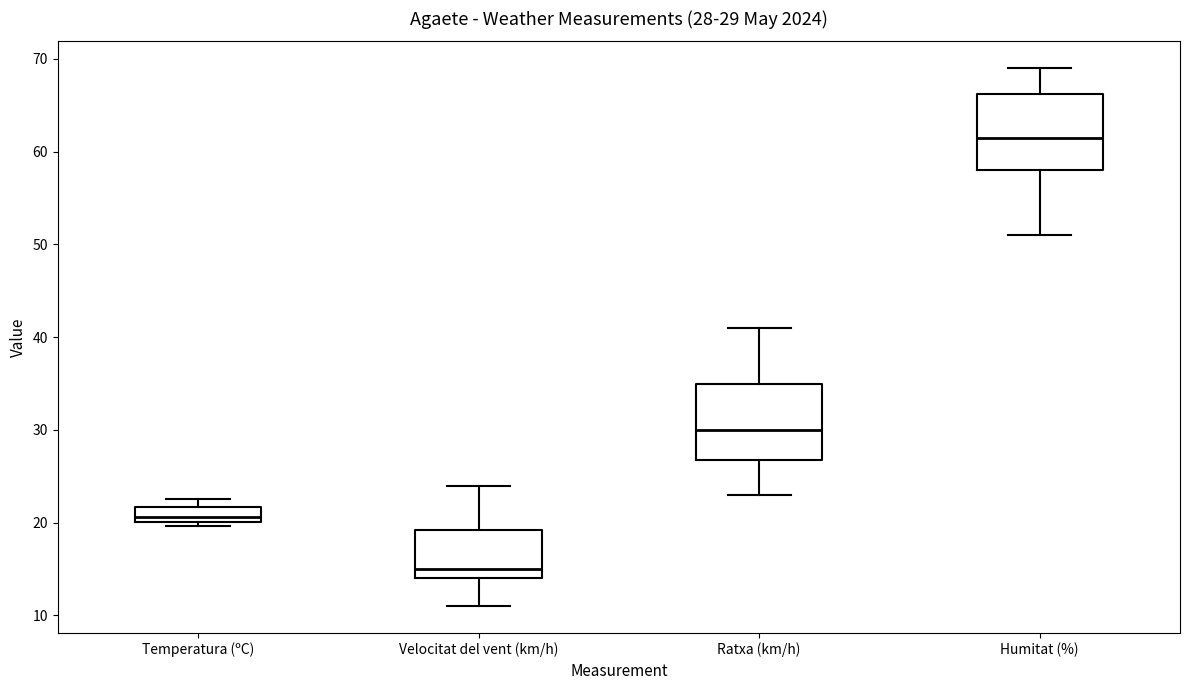

Which box's median line is the highest?

Humitat (%)